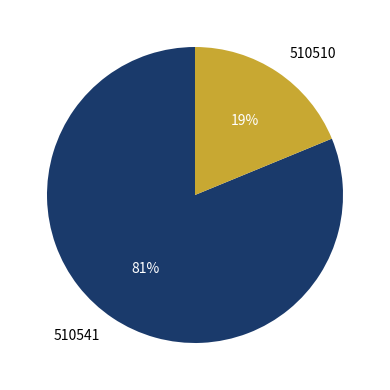

Is there any slice that represents more than half of the pie?

Yes